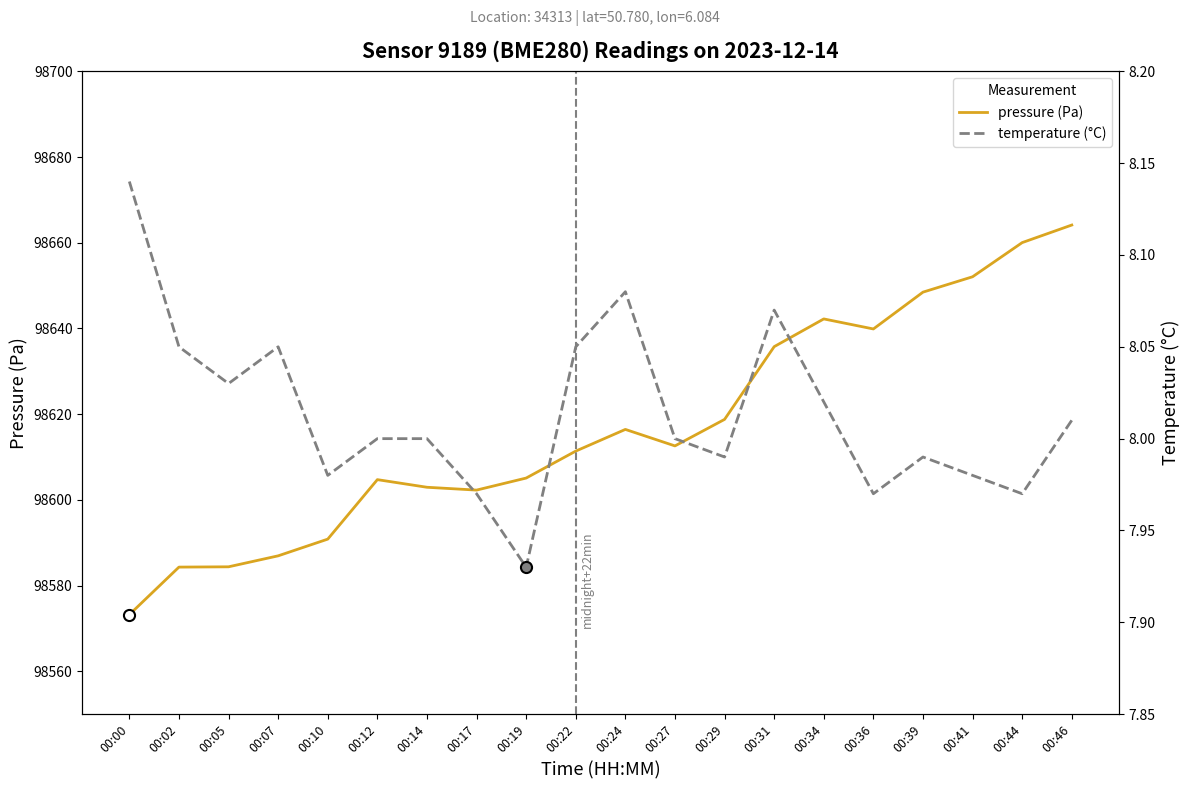

True or false: pressure (Pa) and temperature (°C) intersect in this chart.

False